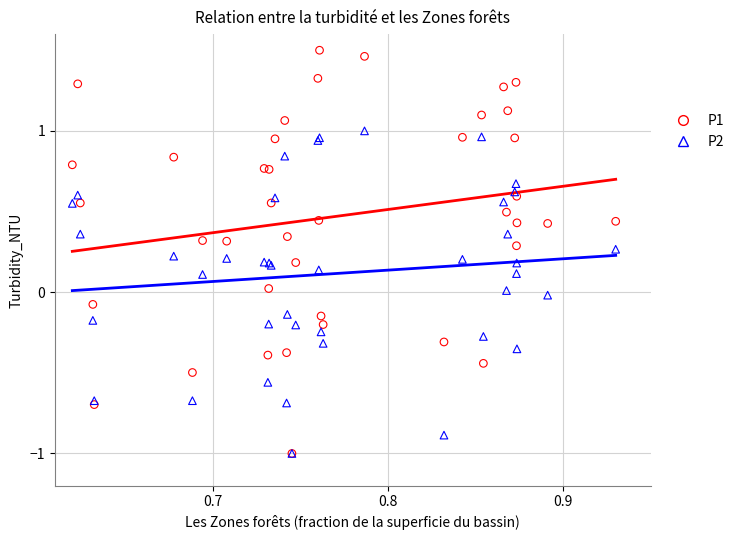

What are all the series names shown in the legend?

P1, P2